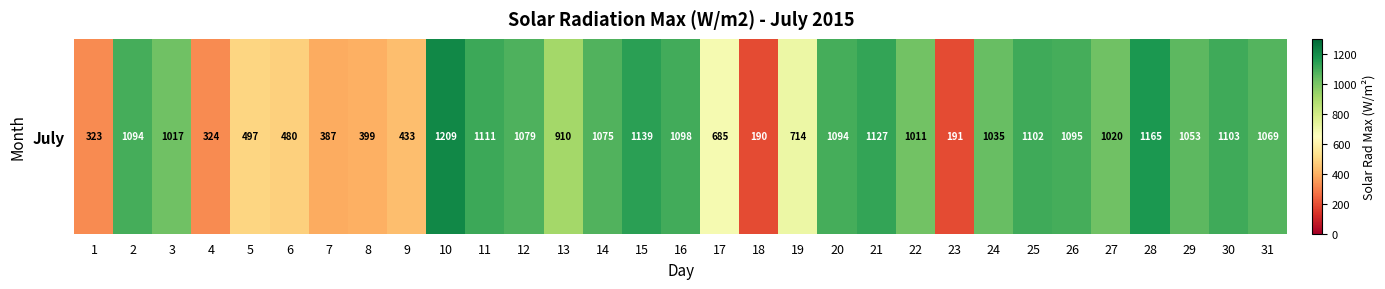

Which has a higher value, 25 or 6?

25